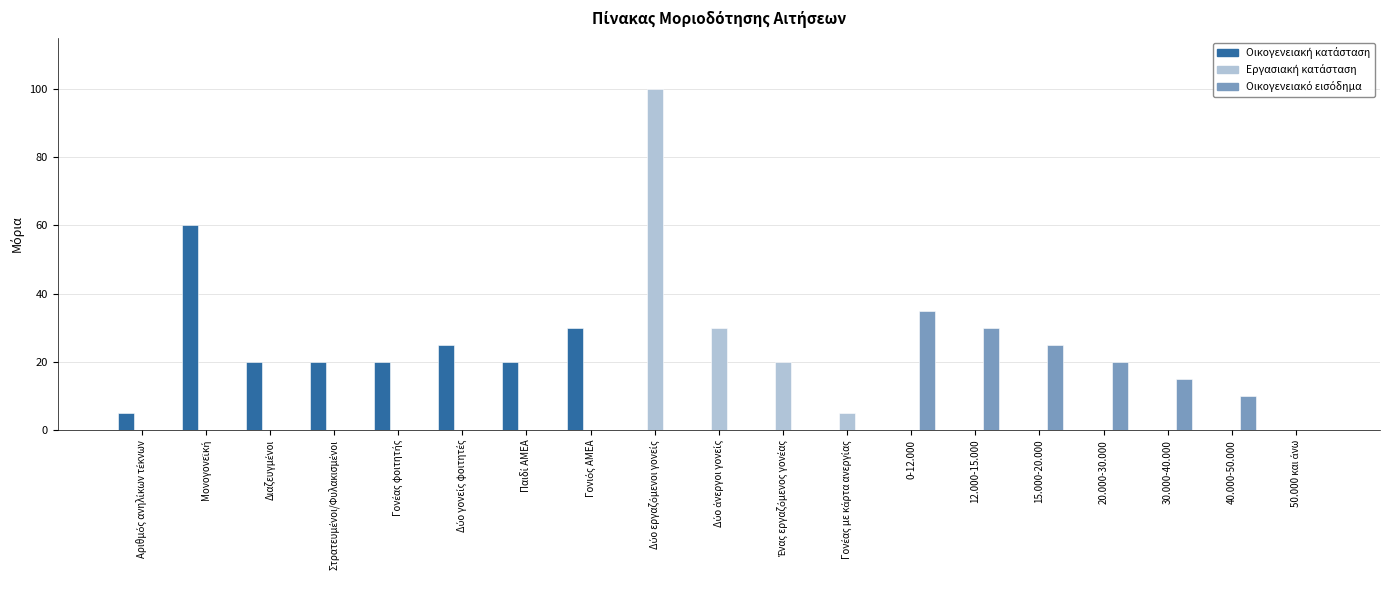

Are the bars grouped side by side (vs. stacked)?

Yes